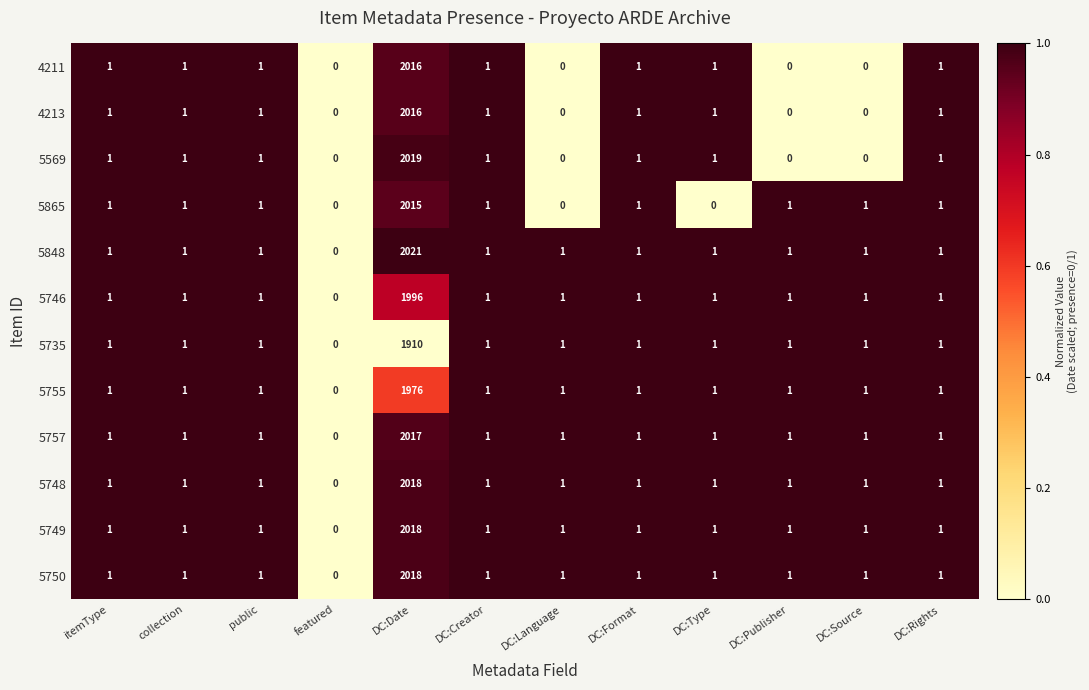

What is the spread (max minus min) of values at DC:Date?

111